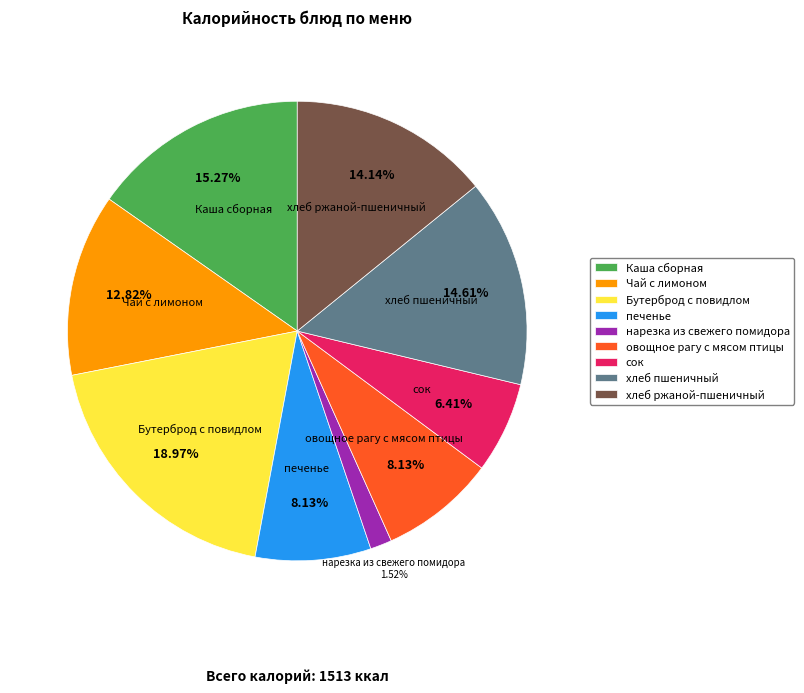

Does хлеб пшеничный account for over 50% of the chart?

No